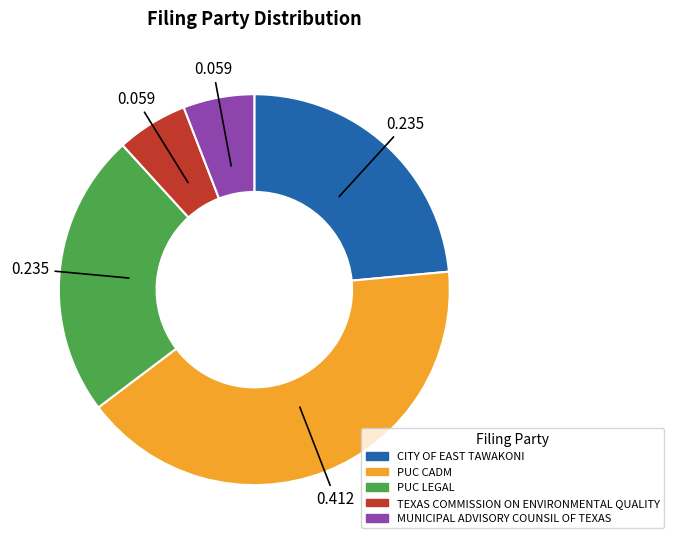

Does MUNICIPAL ADVISORY COUNSIL OF TEXAS account for over 50% of the chart?

No